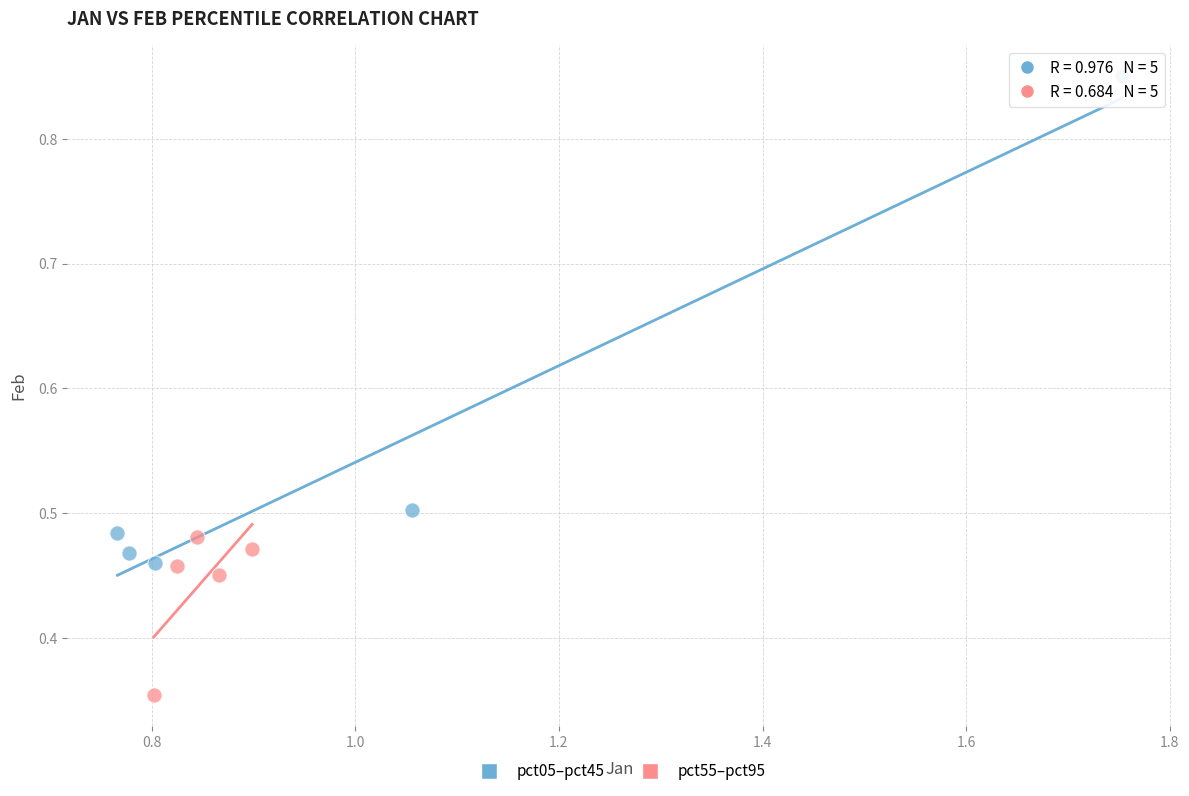

What are all the series names shown in the legend?

pct05–pct45, pct55–pct95